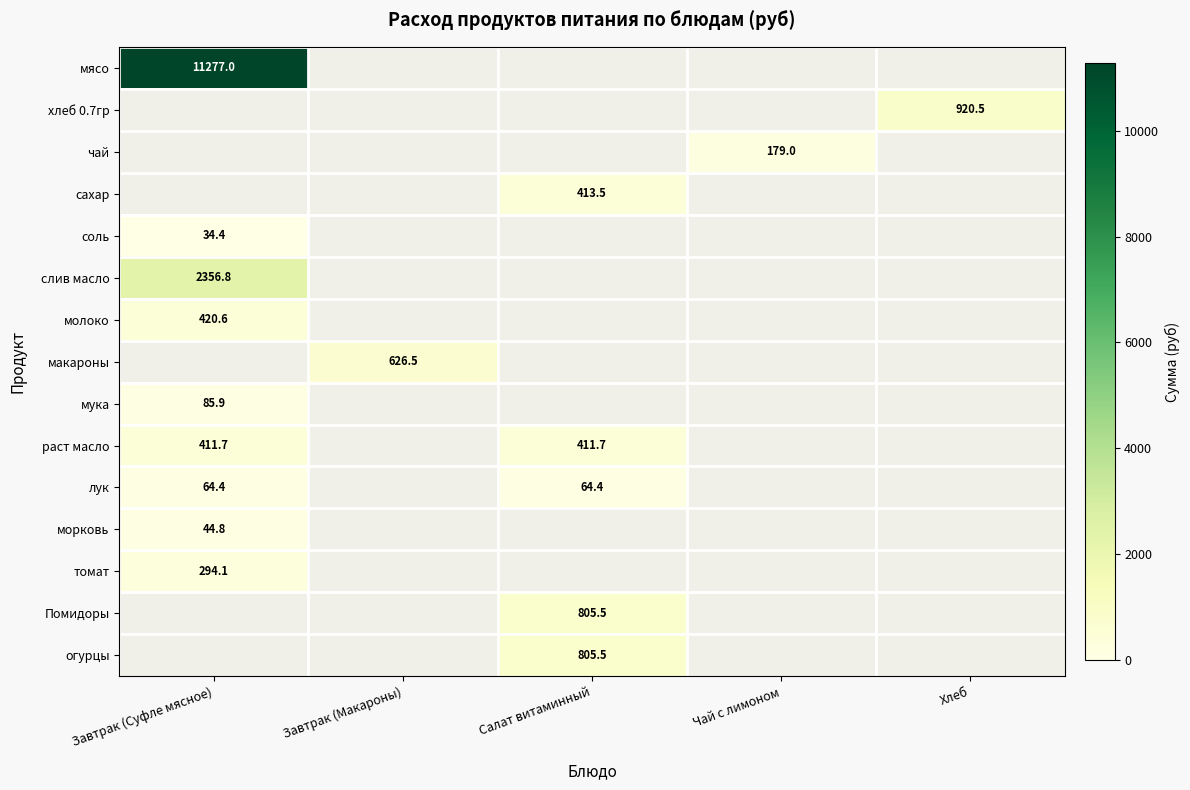

True or false: соль has a value of 34.4 at Завтрак (Суфле мясное).

True